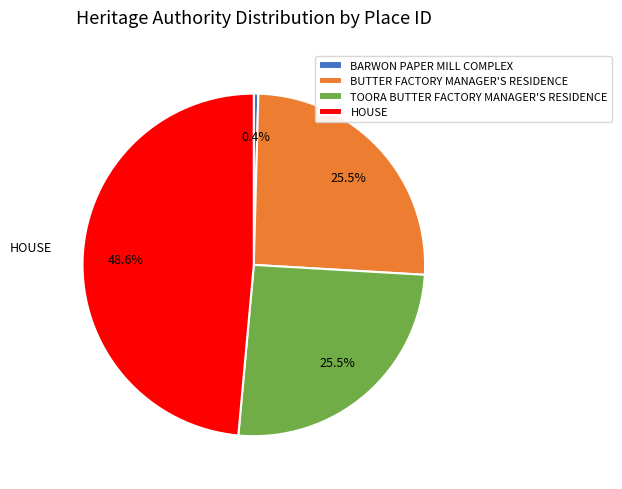

How much of the chart is everything except HOUSE?

51.4%